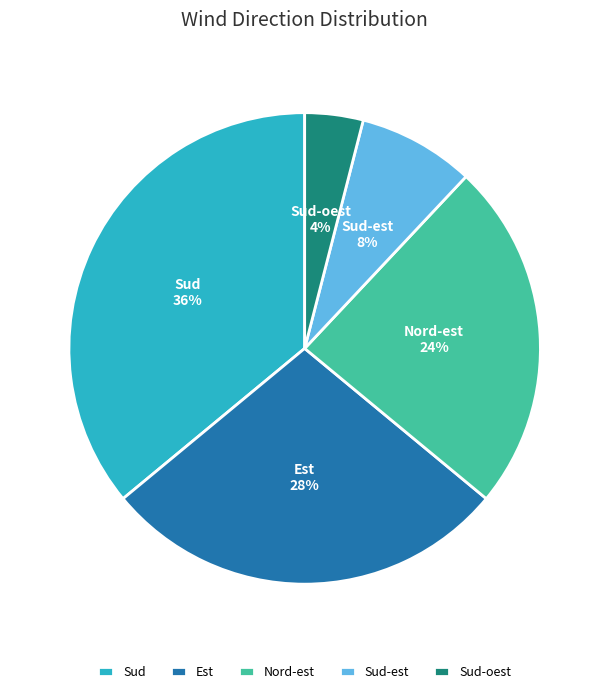

To the nearest percent, what is the average slice percentage?

20%